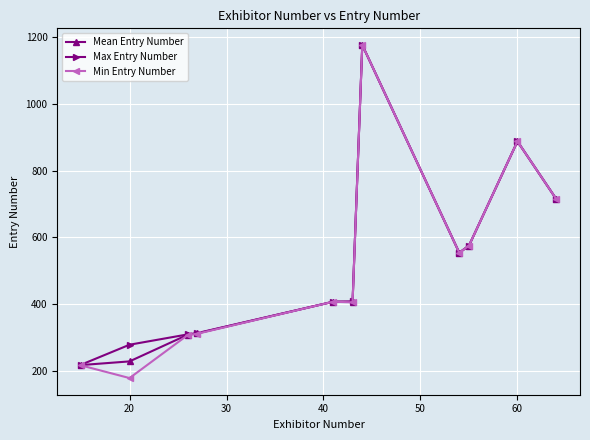

Which series has the widest spread of values?

Min Entry Number